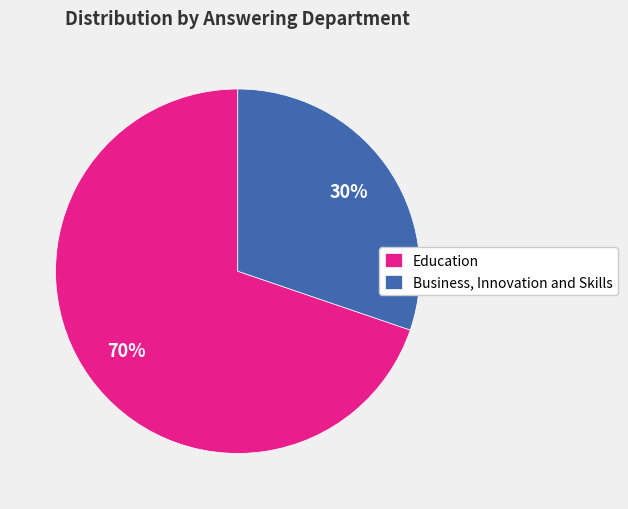

To the nearest percent, what percentage of the pie is Education?

70%